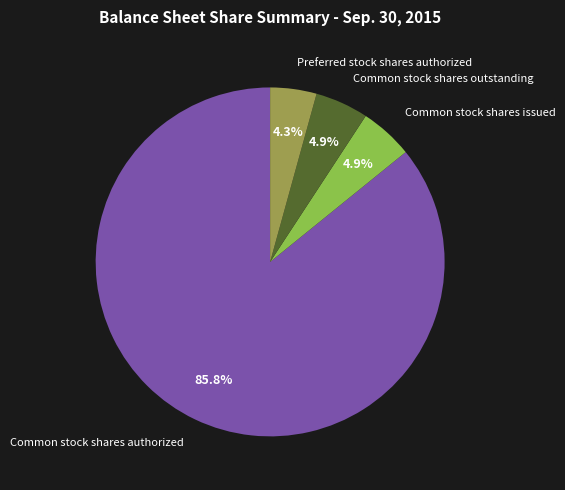

Does any single category account for the majority?

Yes